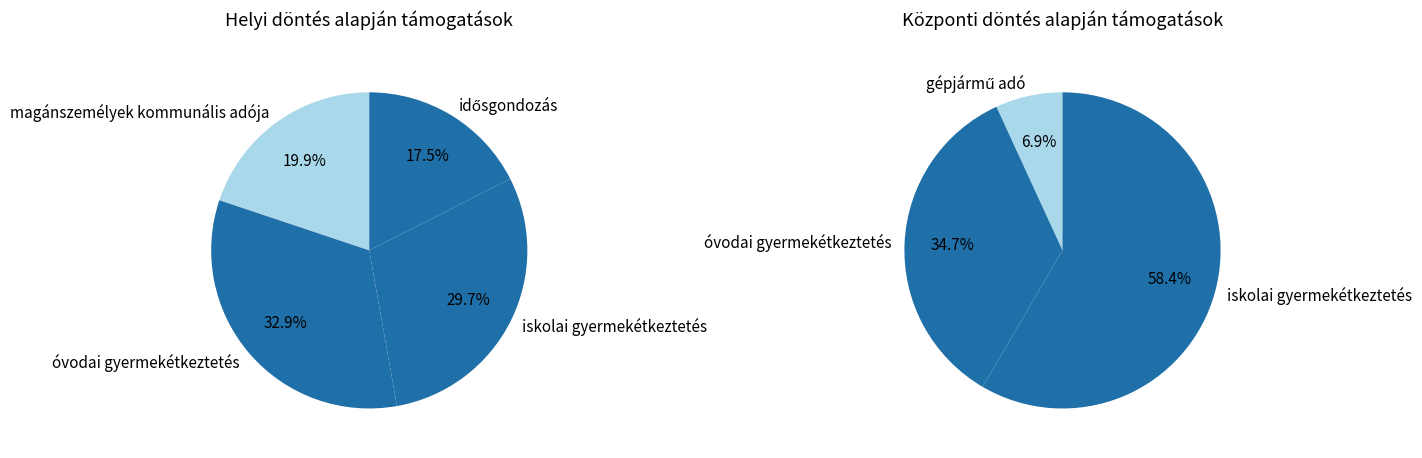

To the nearest percent, what is the combined percentage of magánszemélyek kommunális adója and óvodai gyermekétkeztetés?

53%